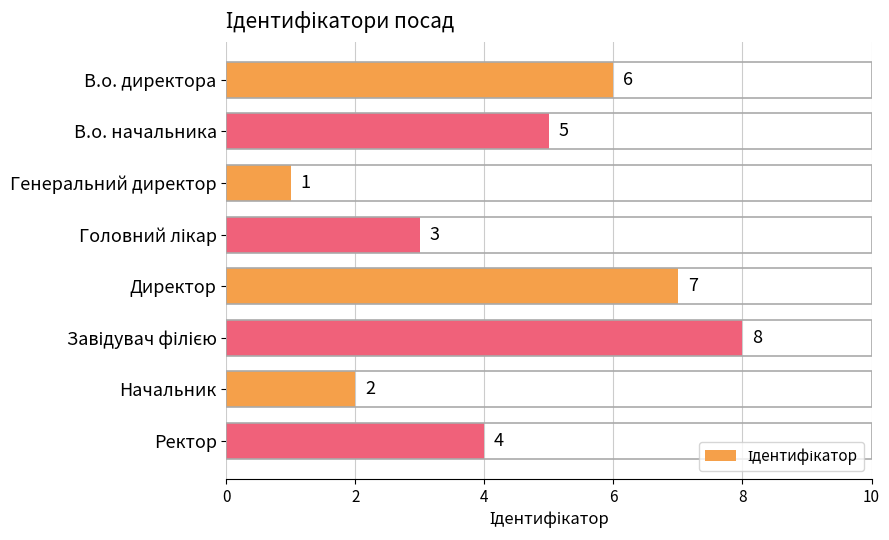

How many values are between 3 and 7?

5